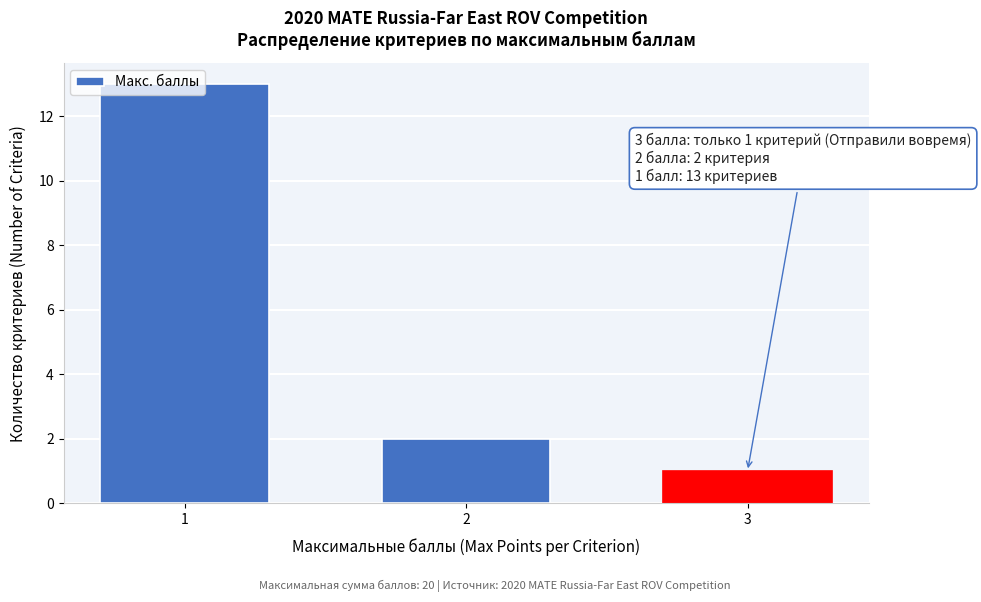

True or false: the data shows 1 at 3.

True